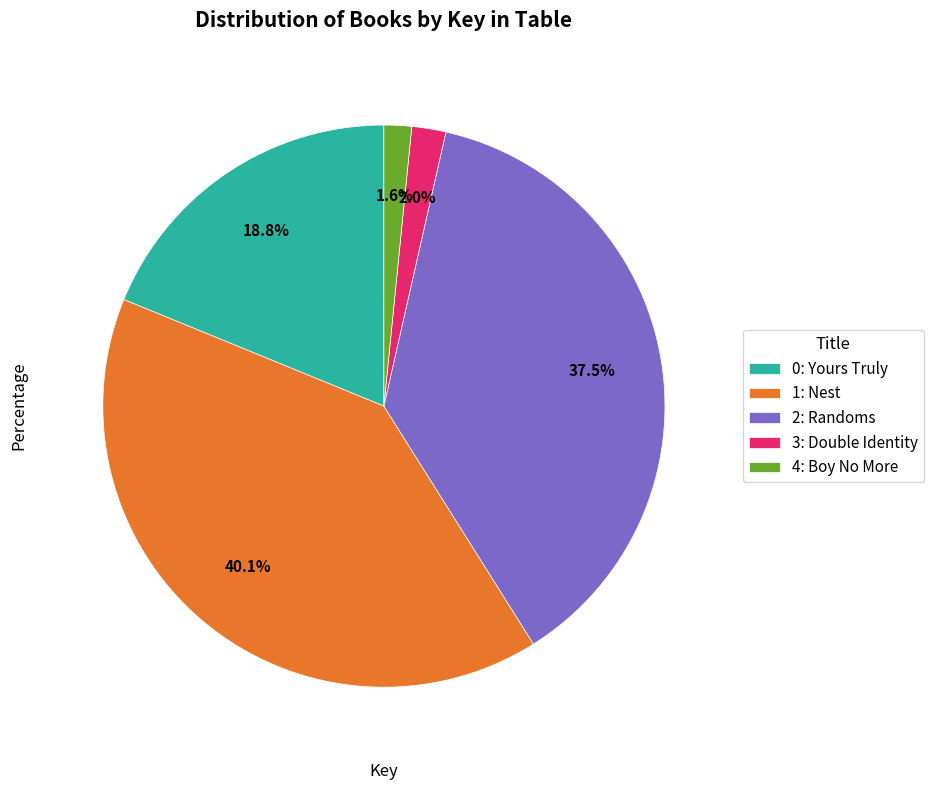

Which slice is the largest?

1: Nest